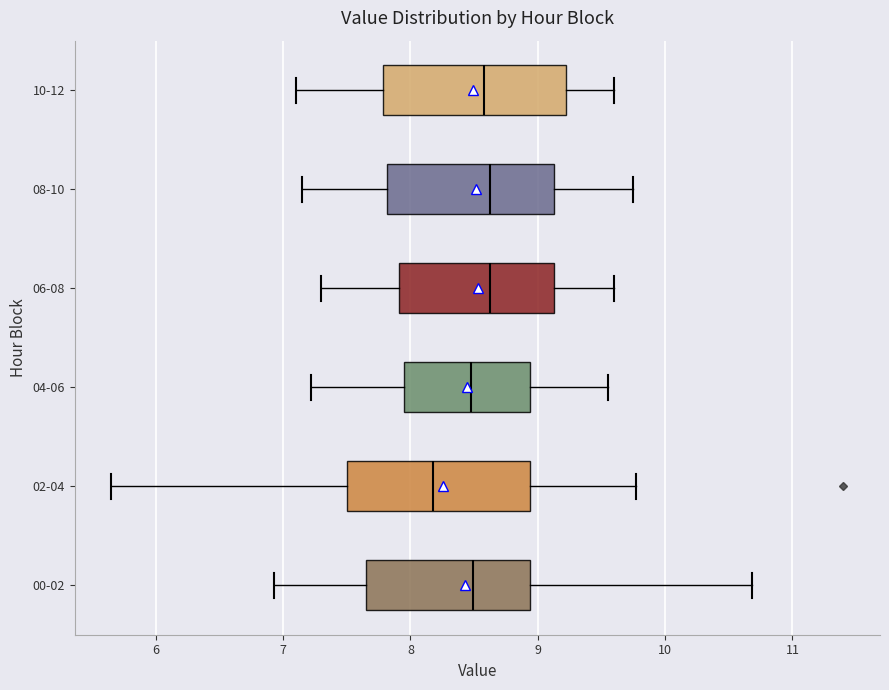

Reading bottom to top, transcribe this box plot: for each box, give where its median line is, the range the box spans, and where its two whiskers end, as read against the x-axis. The values are not printed on the chart, so give them approximately, as read against the axis.

00-02: median 8.5, box 7.6 to 8.9, whiskers 6.9 to 10.7
02-04: median 8.2, box 7.5 to 8.9, whiskers 5.7 to 9.8
04-06: median 8.5, box 8.0 to 8.9, whiskers 7.2 to 9.6
06-08: median 8.6, box 7.9 to 9.1, whiskers 7.3 to 9.6
08-10: median 8.6, box 7.8 to 9.1, whiskers 7.2 to 9.8
10-12: median 8.6, box 7.8 to 9.2, whiskers 7.1 to 9.6